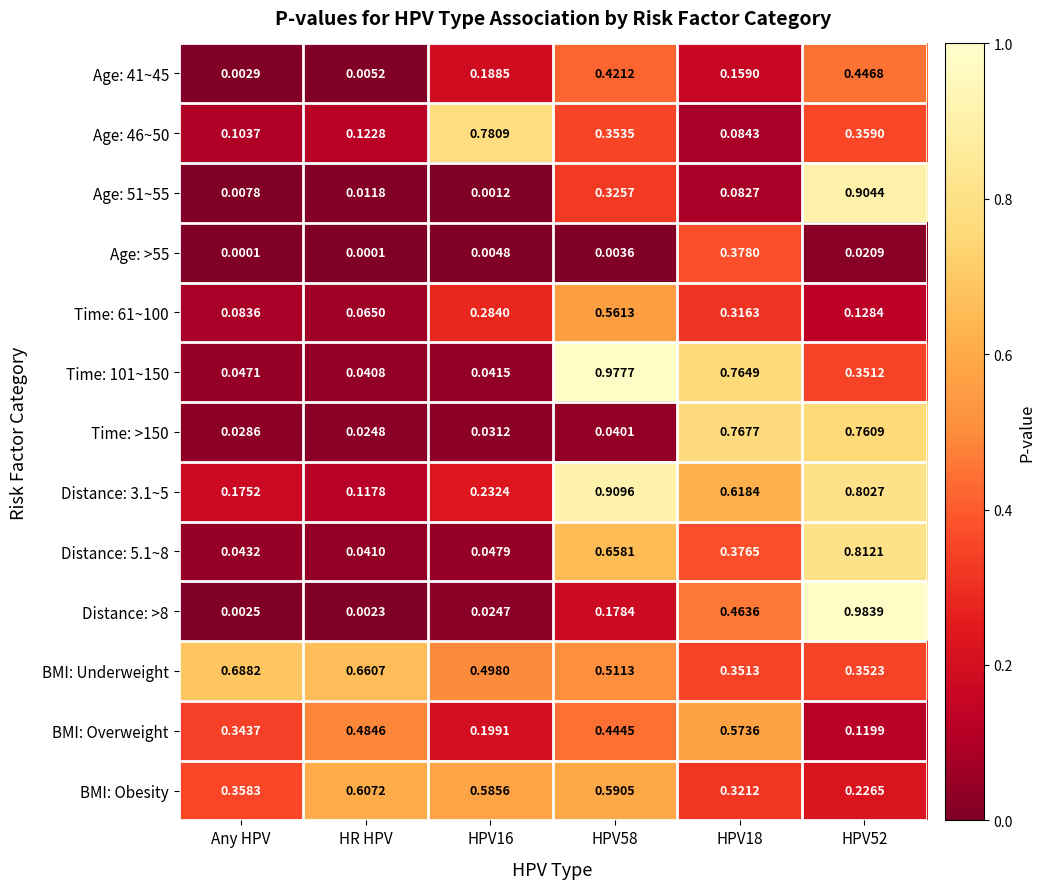

At HPV58, list the series in order from largest to smallest.

Time: 101~150, Distance: 3.1~5, Distance: 5.1~8, BMI: Obesity, Time: 61~100, BMI: Underweight, BMI: Overweight, Age: 41~45, Age: 46~50, Age: 51~55, Distance: >8, Time: >150, Age: >55